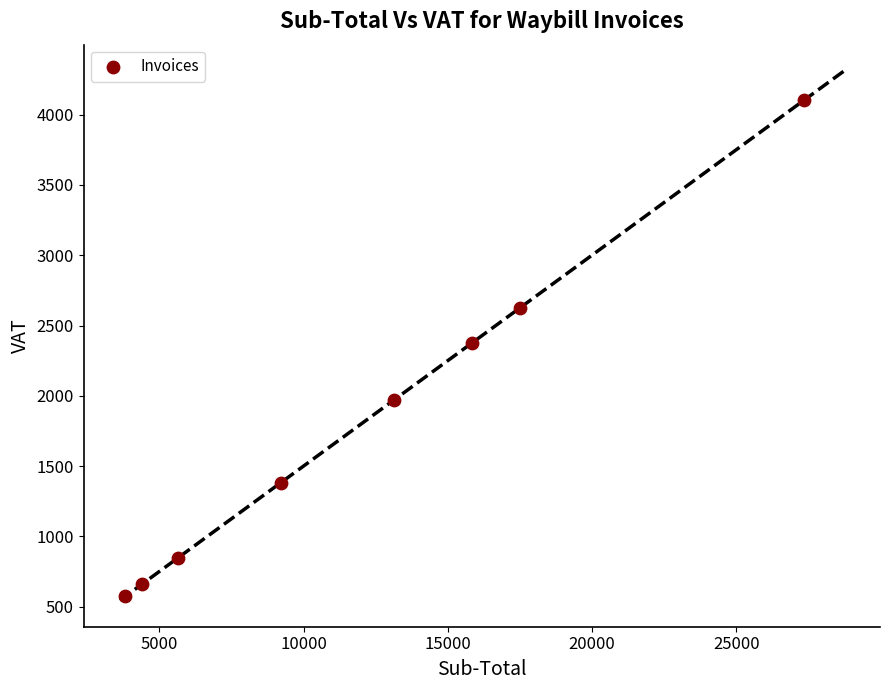

What is the average Y value?

1816.9